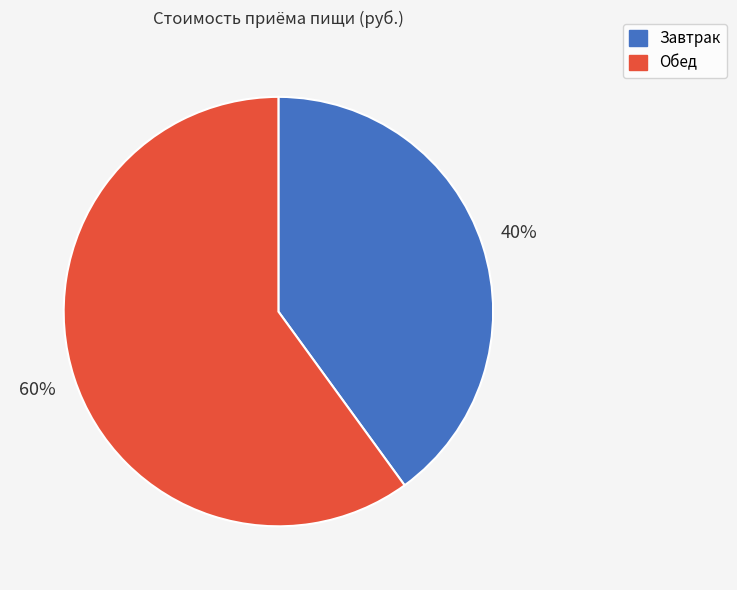

To the nearest percent, what is the difference between the Обед and Завтрак slice percentages?

20%